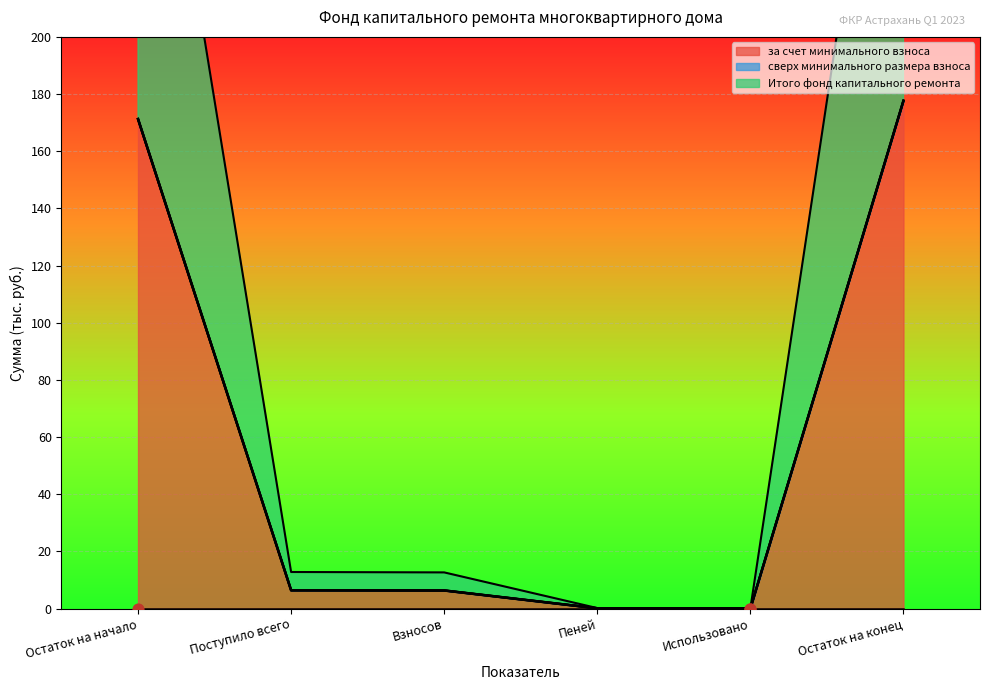

Is the value of за счет минимального взноса at Поступило всего greater than the value of Итого фонд капитального ремонта at Поступило всего?

No